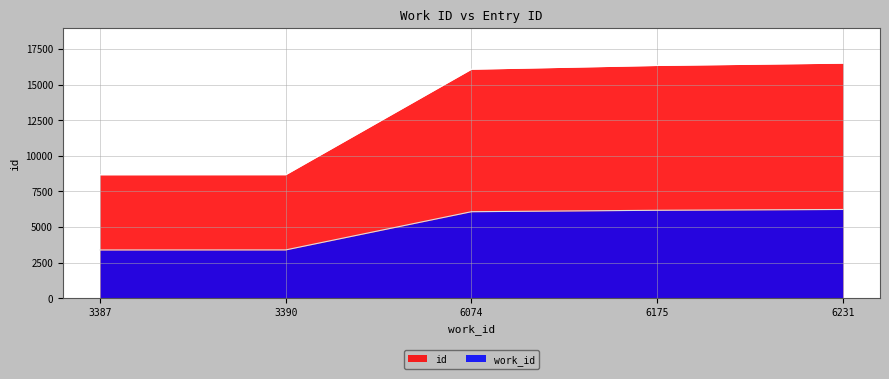

True or false: id and work_id cross at least once.

False